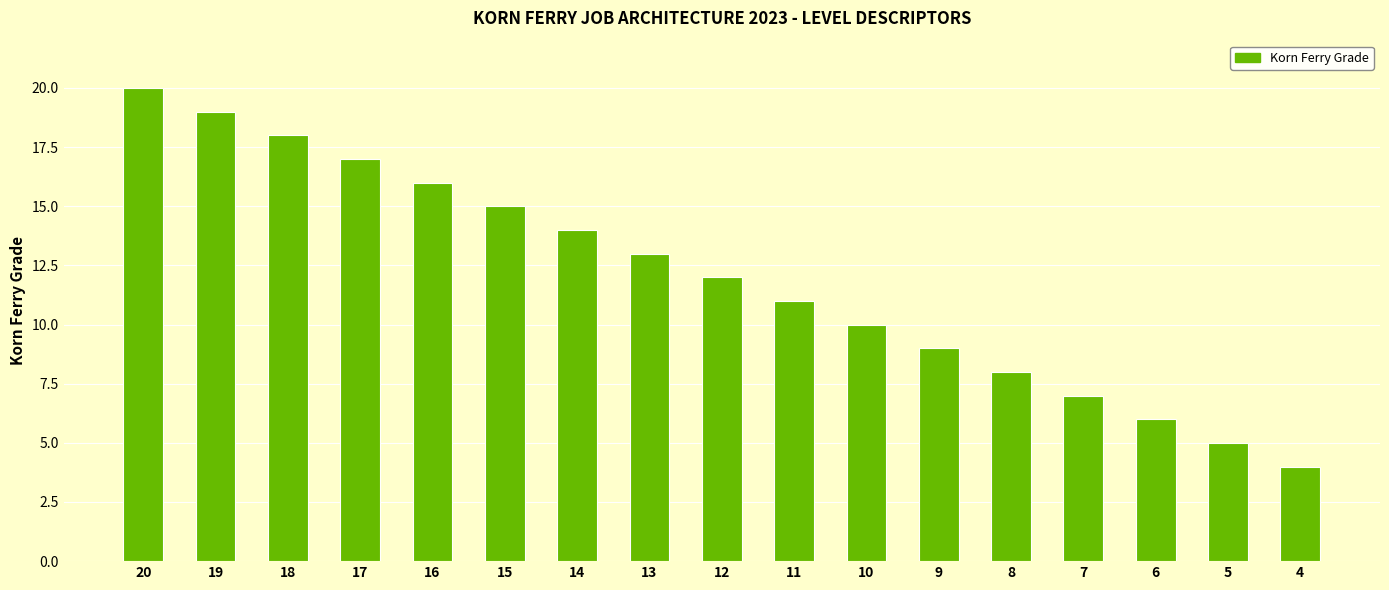

List the labels in order of value, smallest first.

4, 5, 6, 7, 8, 9, 10, 11, 12, 13, 14, 15, 16, 17, 18, 19, 20